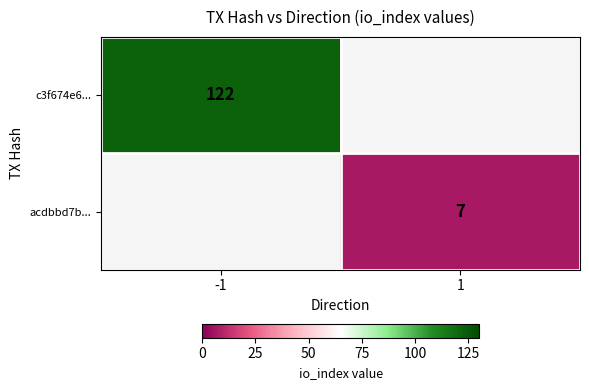

What is the greatest value displayed?

122.0